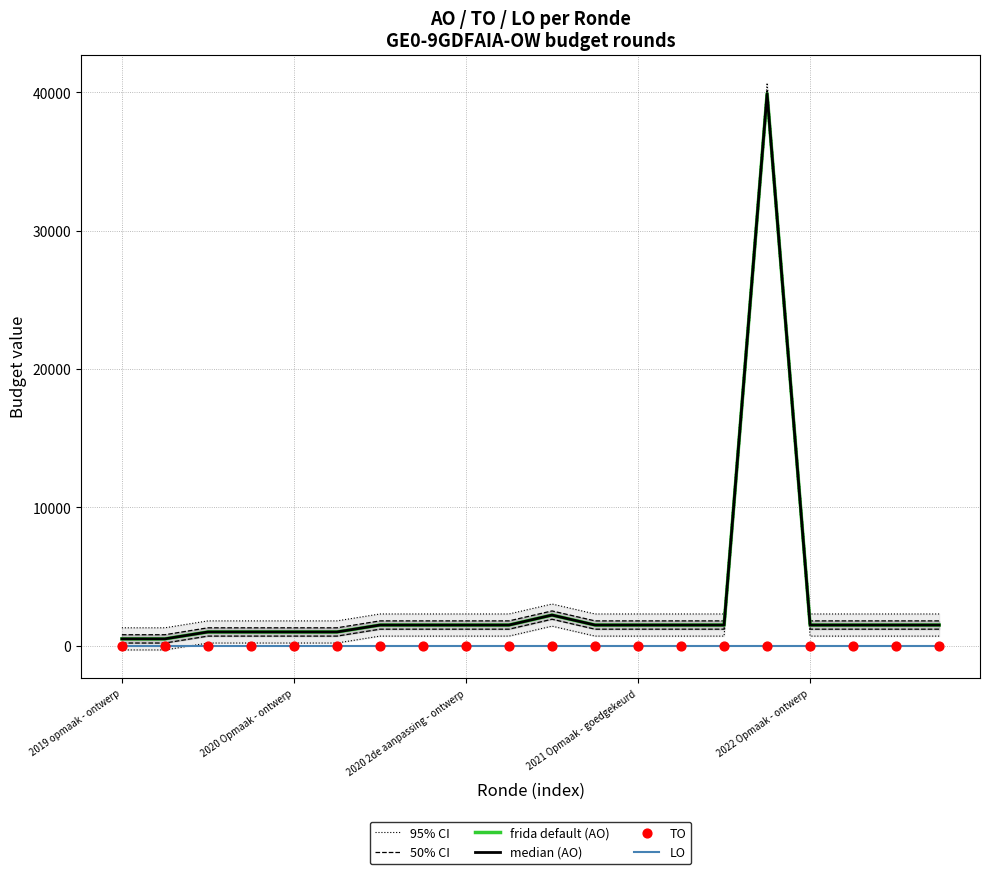

At which category is the sum across all series the highest?

15